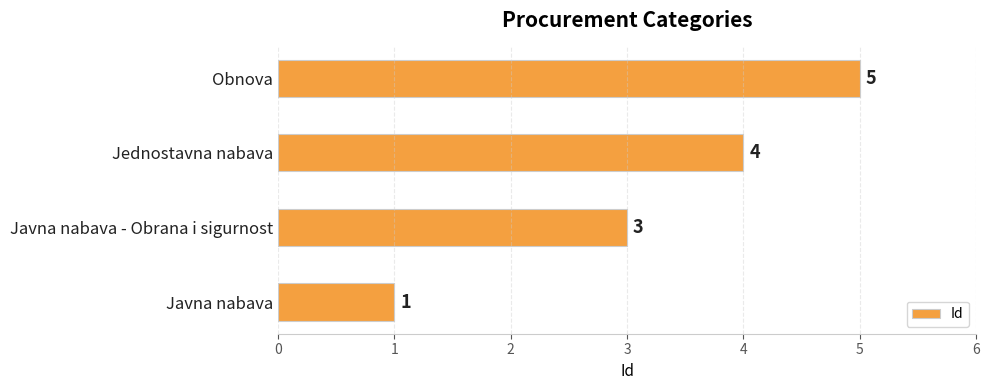

How many values are below 4?

2